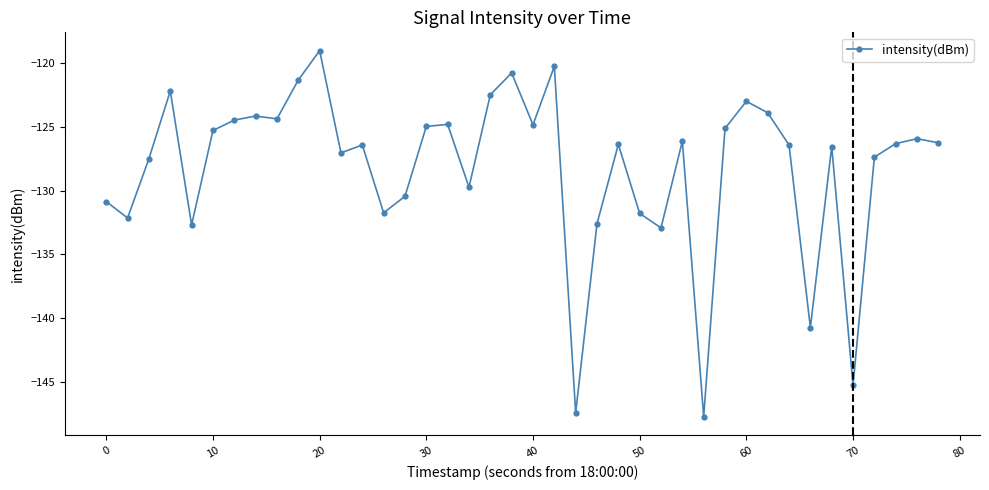

What is the average value?

-128.2